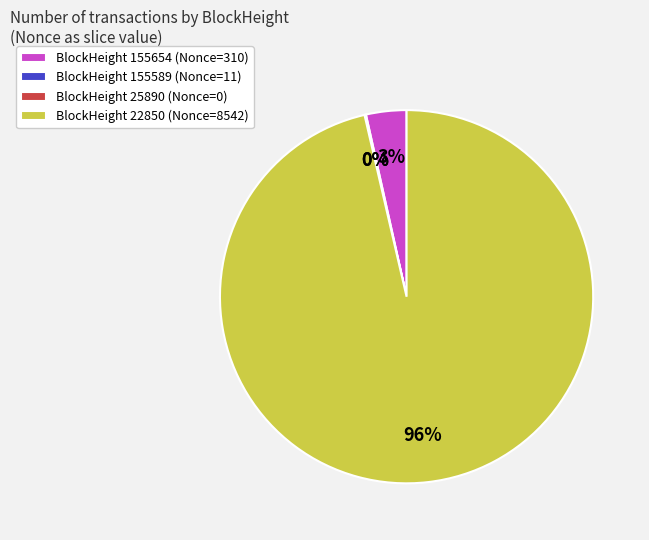

Rank the categories by value from lowest to highest.

25890, 155589, 155654, 22850